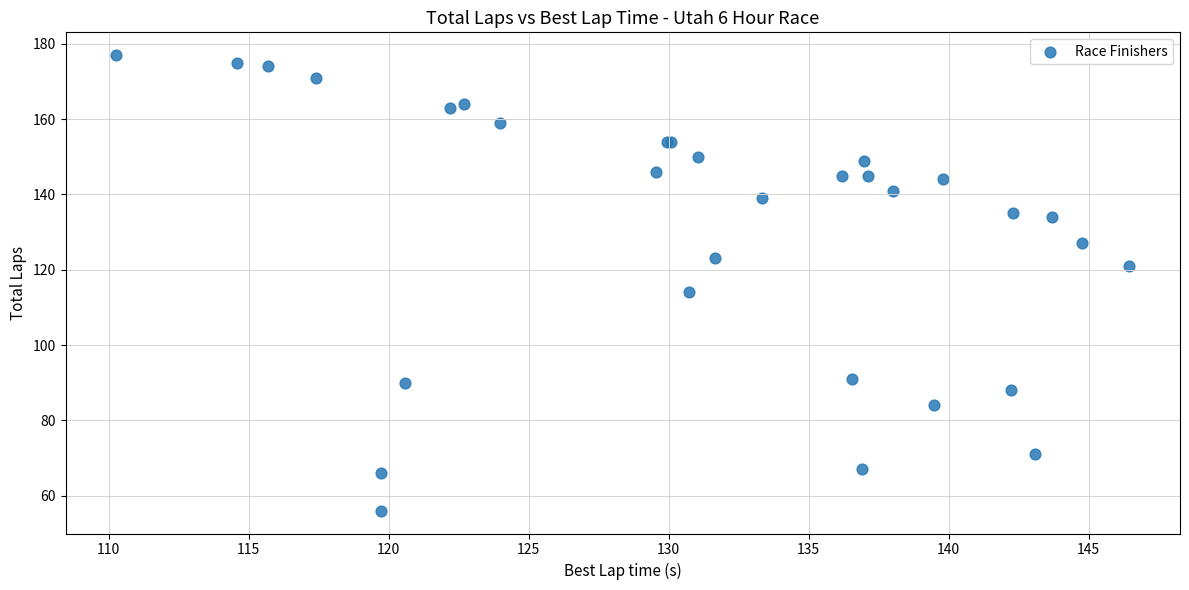

What Y value in the scatter plot is closest to 116?

114